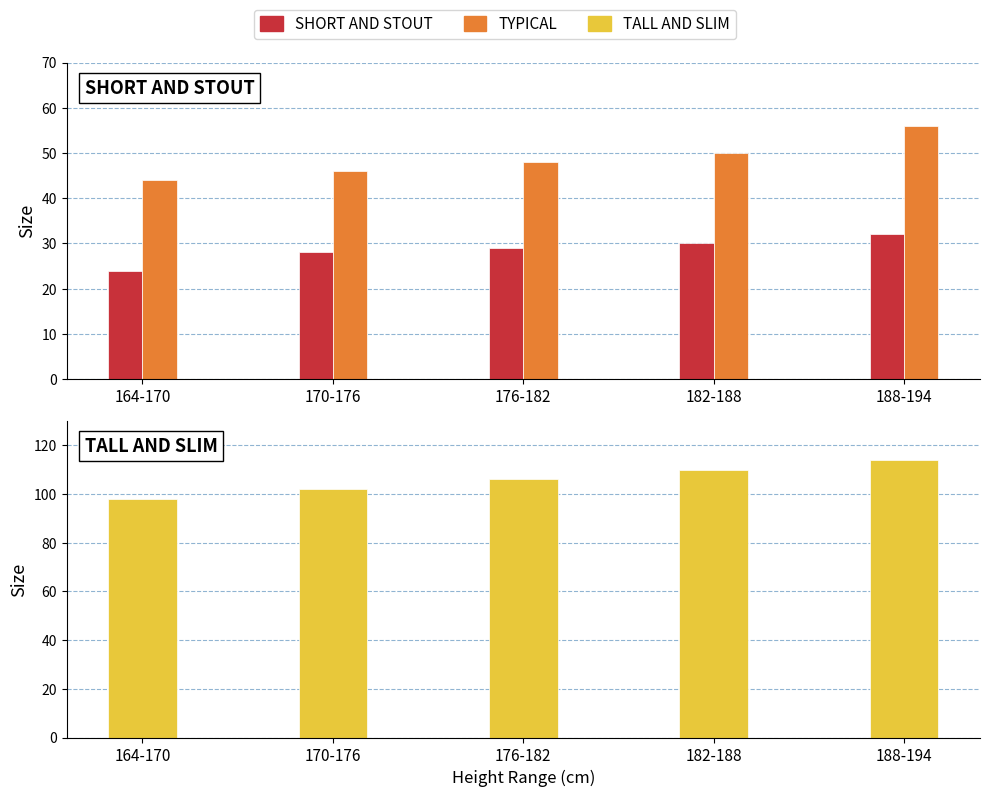

What is the average value of the TYPICAL series?

49